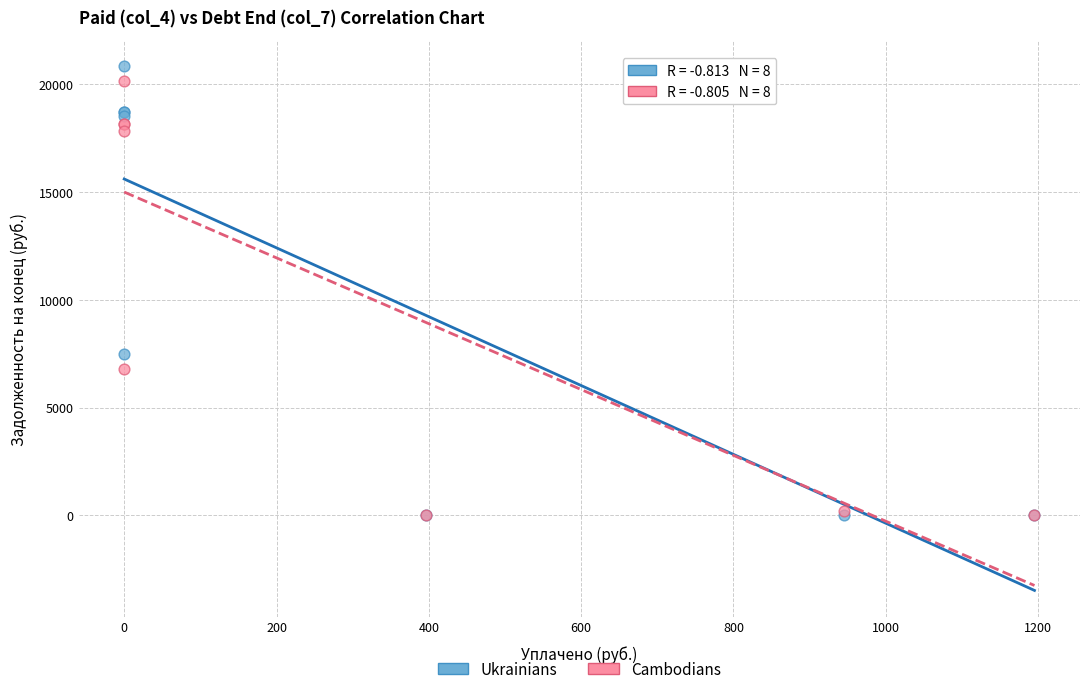

In the Cambodians series, what Y value is closest to 10065?

6794.6